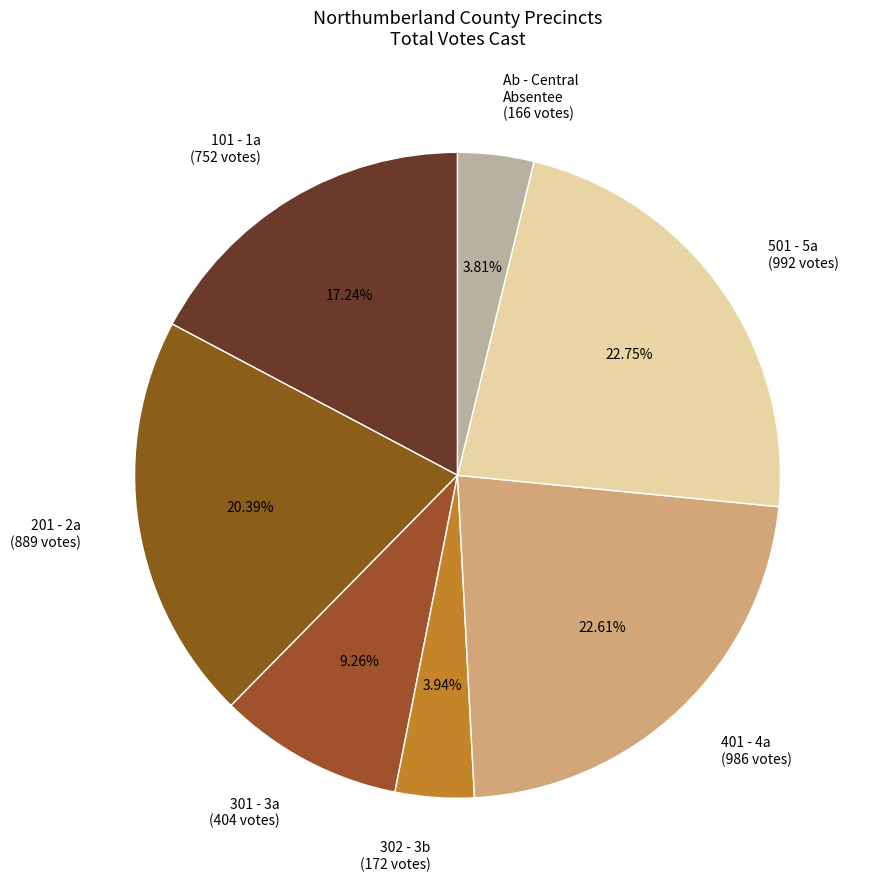

Approximately how many times larger is the value at 101 - 1a (752 votes) compared to 201 - 2a (889 votes)?

0.8